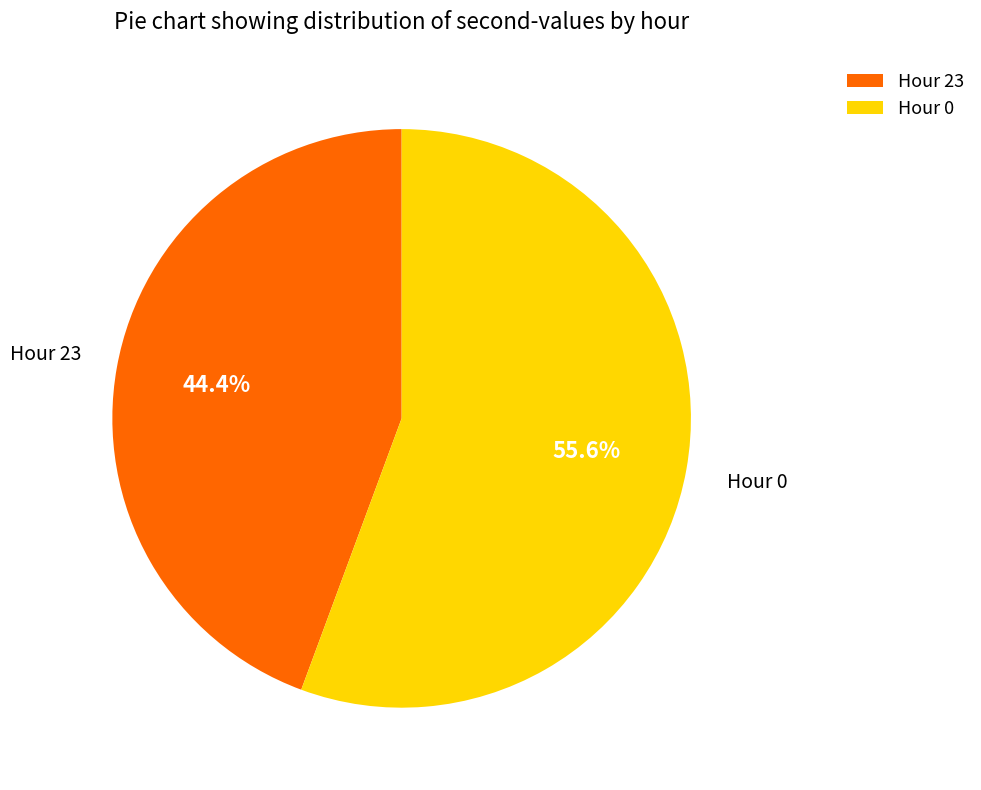

Which slice is the smallest?

Hour 23